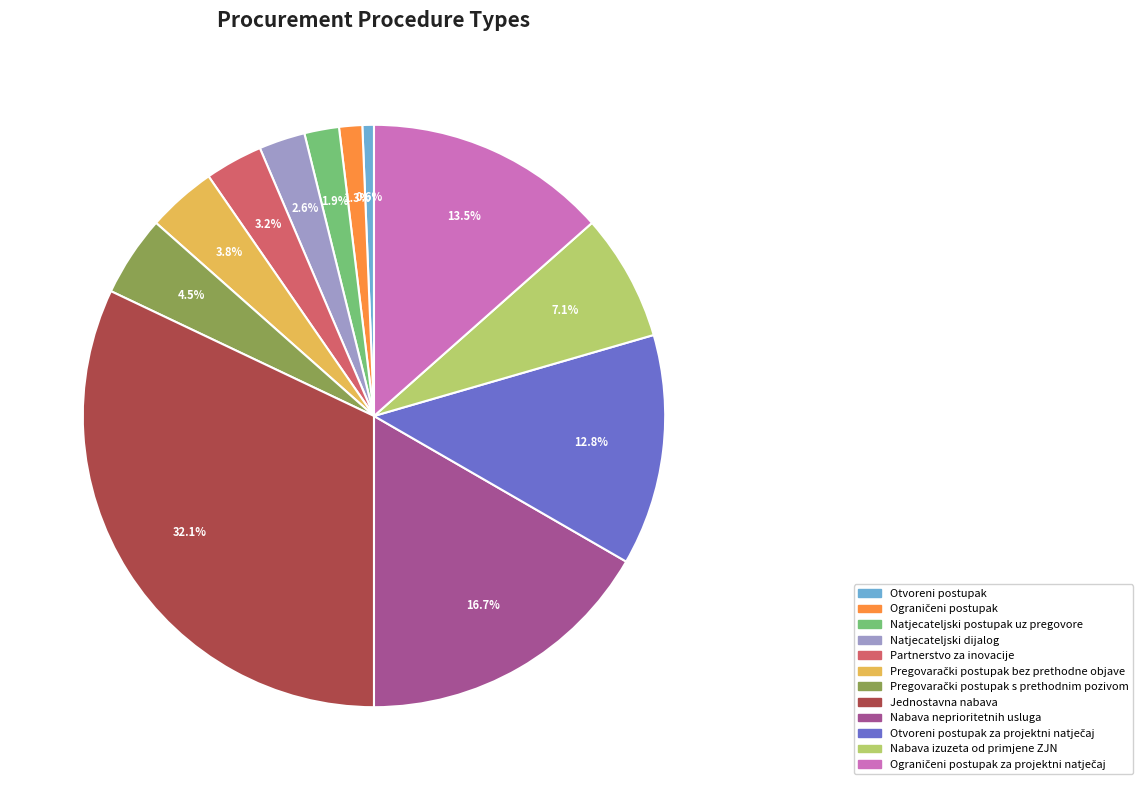

Is there any slice that represents more than half of the pie?

No